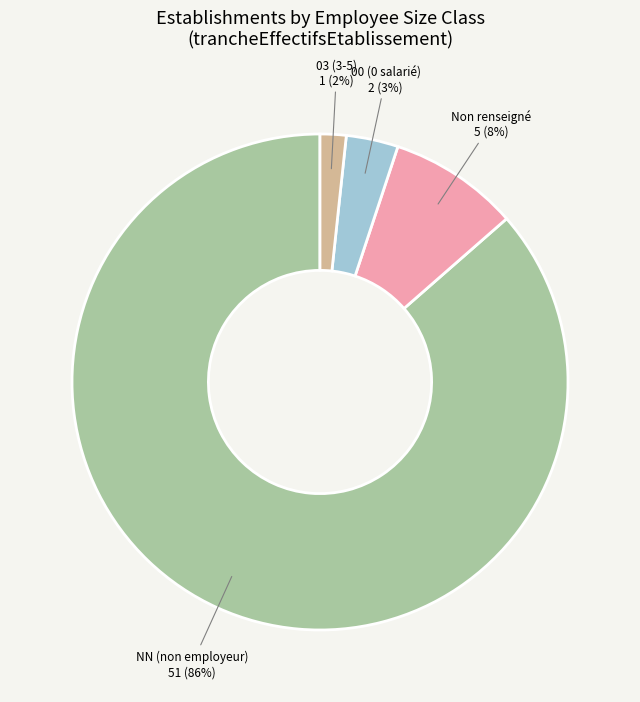

To the nearest percent, what percentage of the pie is 03 (3-5)?

2%